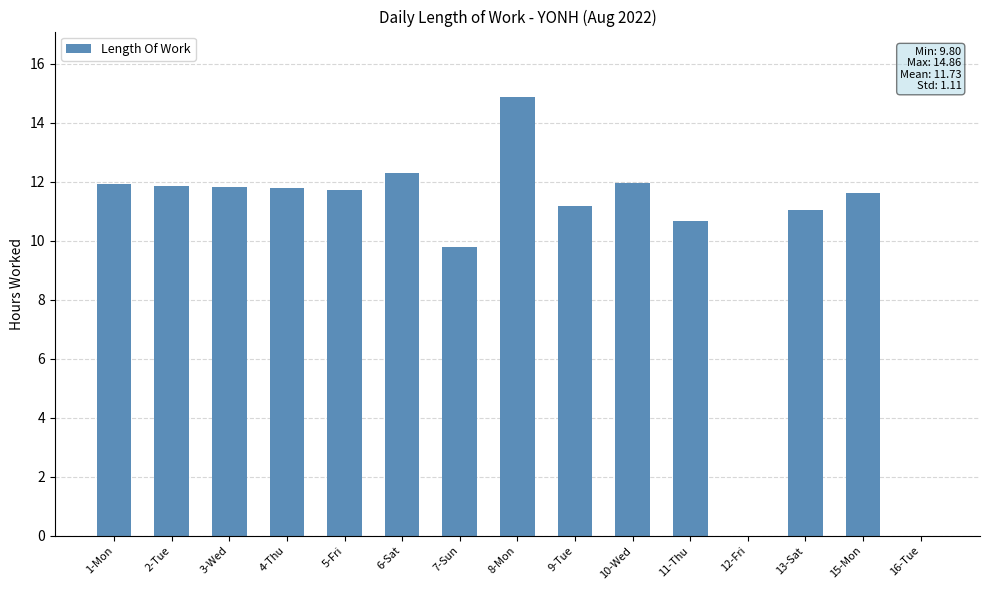

The value at 3-Wed is 6.2. True or false?

False